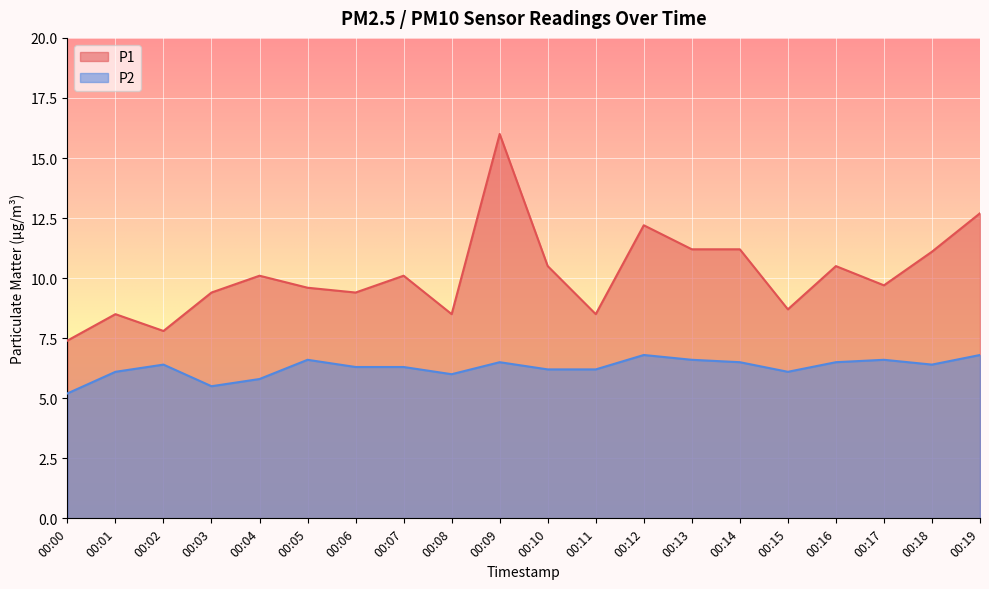

Which series changed the most between 00:08 and 00:19?

P1